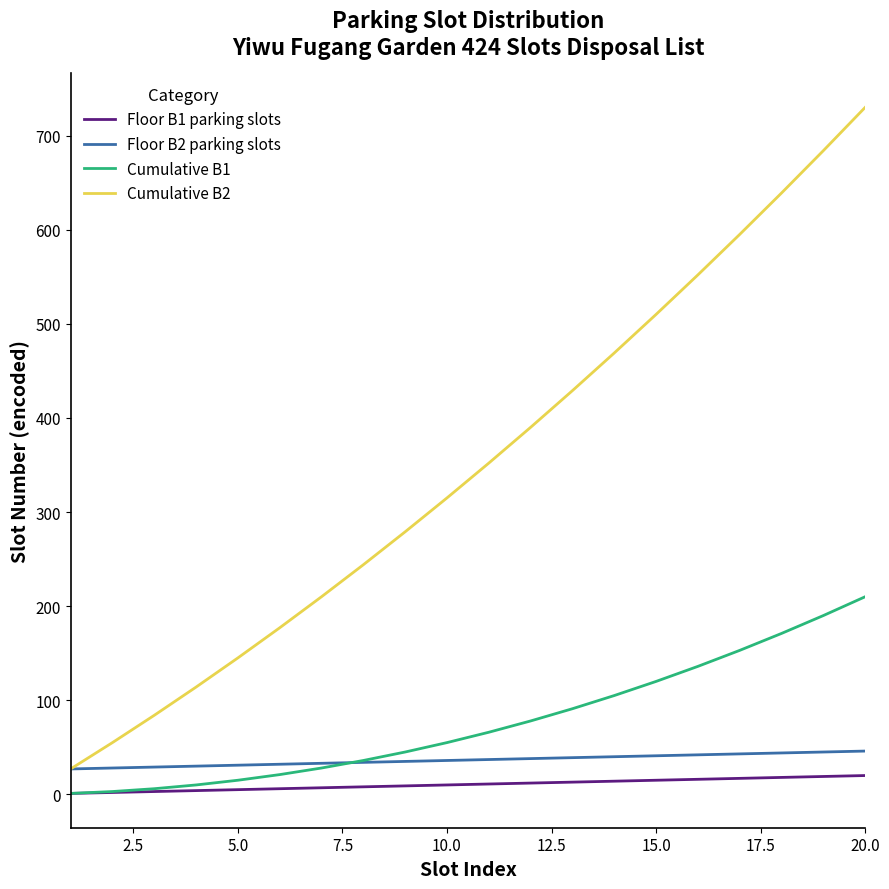

Which series has the largest range (max minus min)?

Cumulative B2